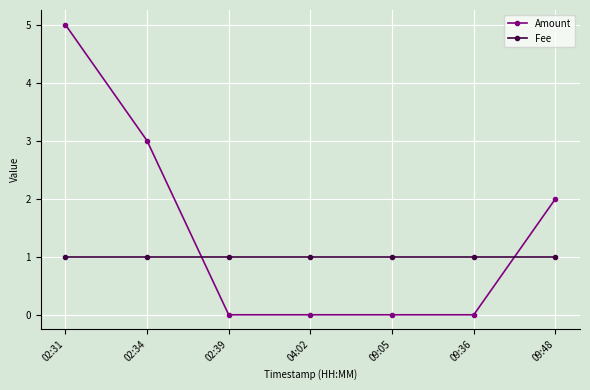

How many distinct data groups are displayed?

2